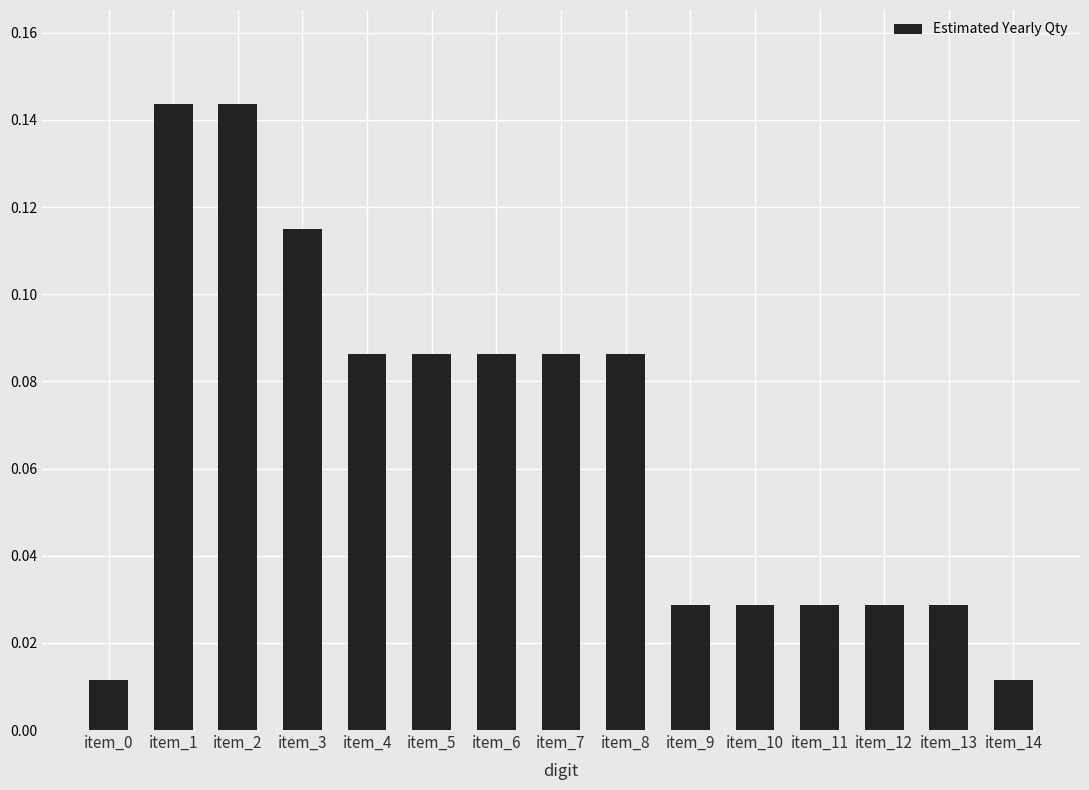

Which has a higher value, item_3 or item_1?

item_1